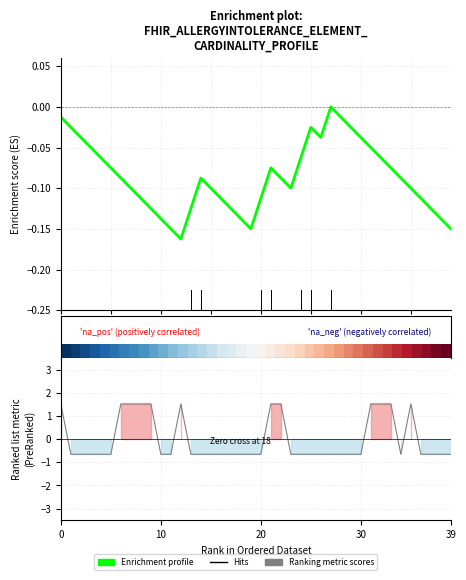

What is the sum of the Ranking metric scores values at 20 and 7?

0.9